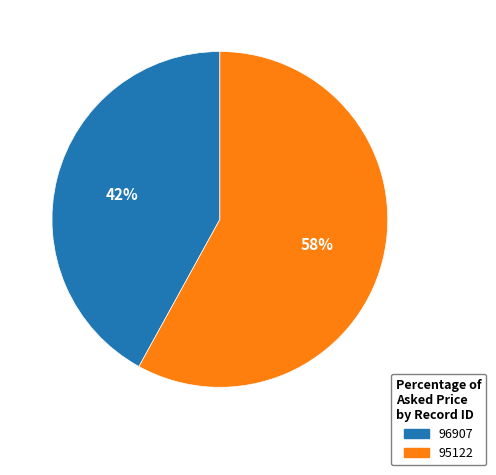

Between 96907 and 95122, which is larger?

95122